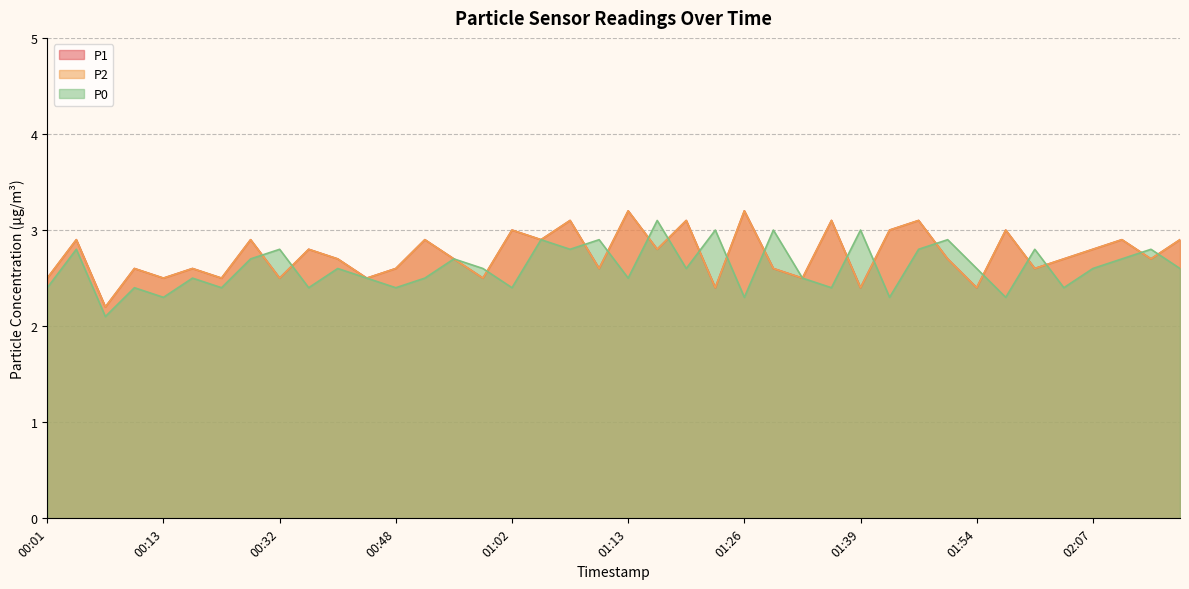

Reading left to right, transcribe all the data shown in this chart.

P1: 2.5	2.9	2.2	2.6	2.5	2.6	2.5	2.9	2.5	2.8	2.7	2.5	2.6	2.9	2.7	2.5	3.0	2.9	3.1	2.6	3.2	2.8	3.1	2.4	3.2	2.6	2.5	3.1	2.4	3.0	3.1	2.7	2.4	3.0	2.6	2.7	2.8	2.9	2.7	2.9
P2: 2.5	2.9	2.2	2.6	2.5	2.6	2.5	2.9	2.5	2.8	2.7	2.5	2.6	2.9	2.7	2.5	3.0	2.9	3.1	2.6	3.2	2.8	3.1	2.4	3.2	2.6	2.5	3.1	2.4	3.0	3.1	2.7	2.4	3.0	2.6	2.7	2.8	2.9	2.7	2.9
P0: 2.4	2.8	2.1	2.4	2.3	2.5	2.4	2.7	2.8	2.4	2.6	2.5	2.4	2.5	2.7	2.6	2.4	2.9	2.8	2.9	2.5	3.1	2.6	3.0	2.3	3.0	2.5	2.4	3.0	2.3	2.8	2.9	2.6	2.3	2.8	2.4	2.6	2.7	2.8	2.6